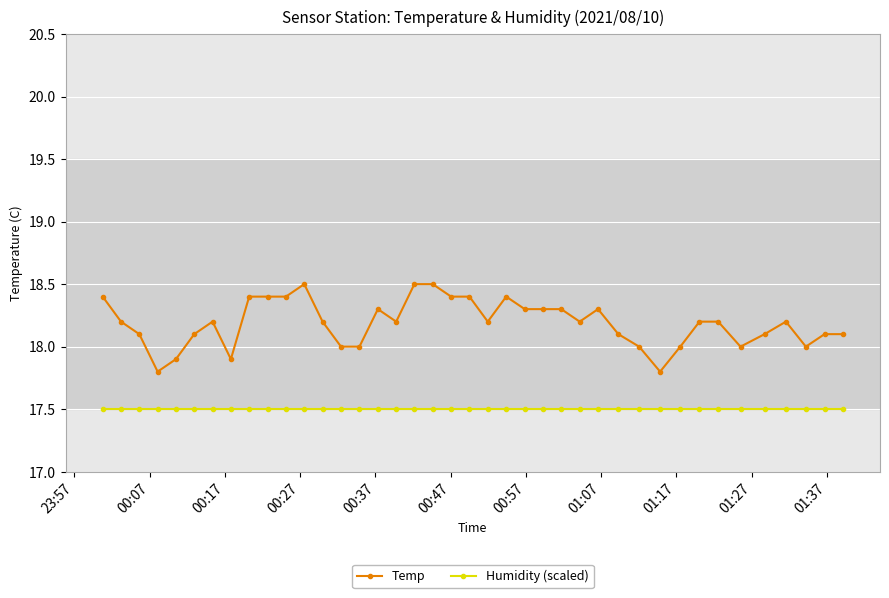

Is this an area chart (filled region under the line)?

No